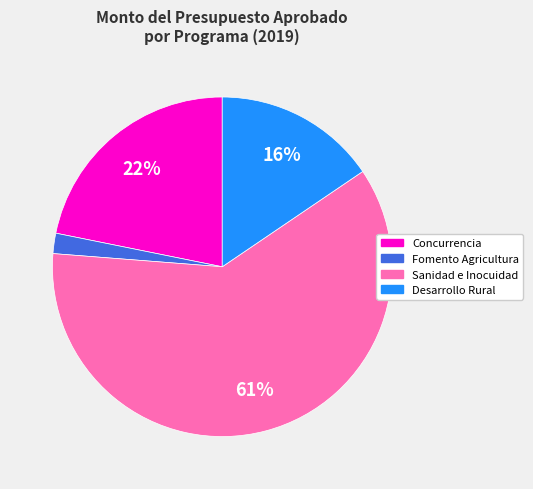

To the nearest percent, what is the average slice percentage?

25%